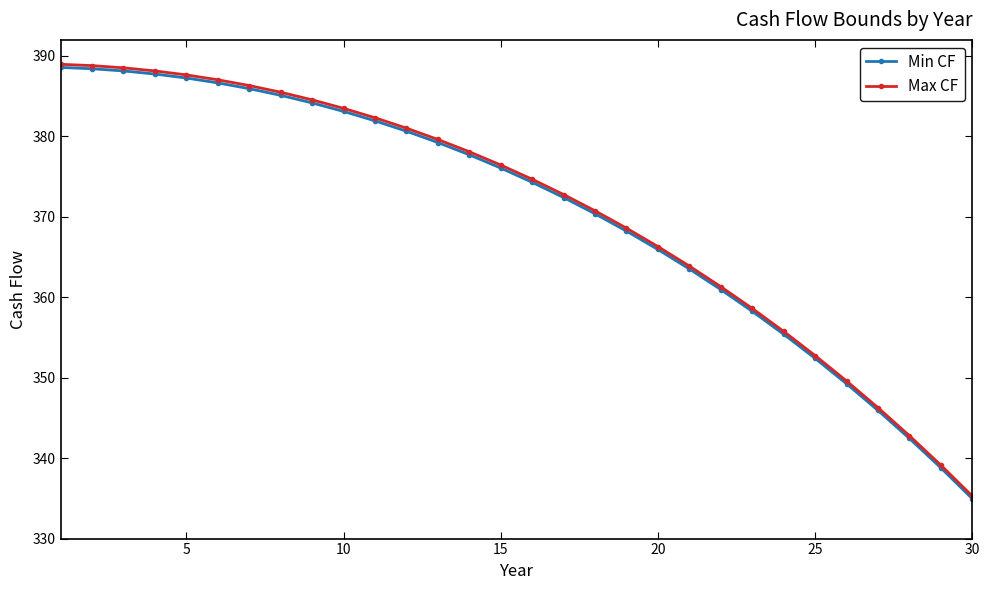

Reading left to right, what are all the values shown in this chart?

Min CF: 388.6	388.4	388.1	387.8	387.3	386.7	385.9	385.1	384.2	383.1	381.9	380.6	379.2	377.7	376.1	374.3	372.4	370.4	368.2	365.9	363.5	361.0	358.3	355.4	352.4	349.2	345.9	342.4	338.8	335.0
Max CF: 389.0	388.8	388.5	388.1	387.6	387.0	386.3	385.5	384.6	383.5	382.3	381.0	379.6	378.1	376.4	374.7	372.8	370.8	368.6	366.3	363.9	361.3	358.6	355.8	352.8	349.6	346.3	342.8	339.1	335.3